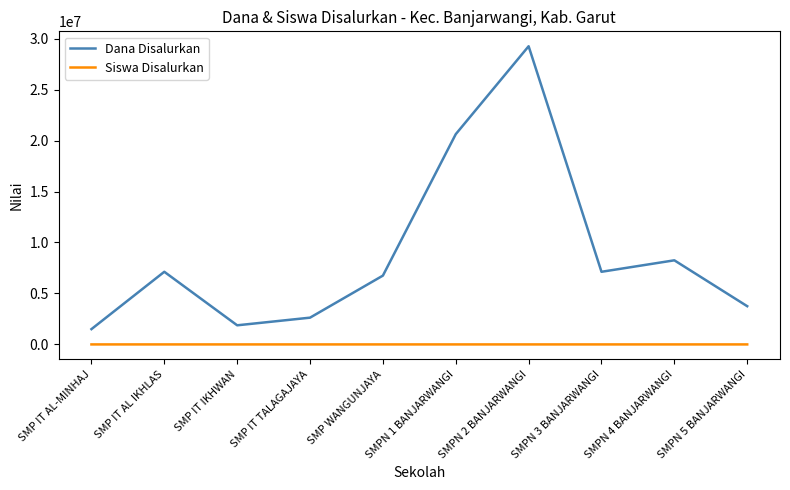

What is the maximum value shown in the chart?

29250000